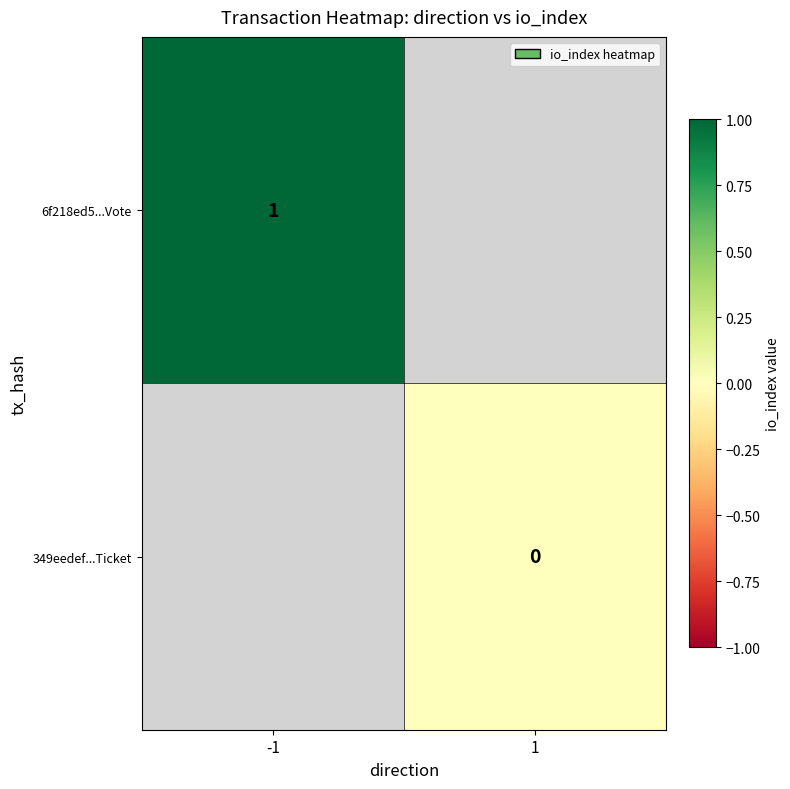

The 6f218ed5...Vote series shows 2 at -1. True or false?

False